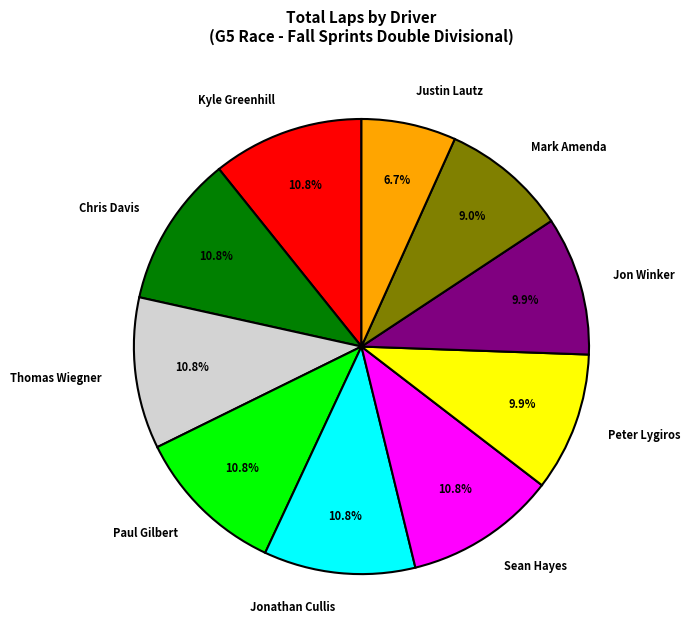

Approximately how many times larger is the value at Mark Amenda compared to Jon Winker?

0.9